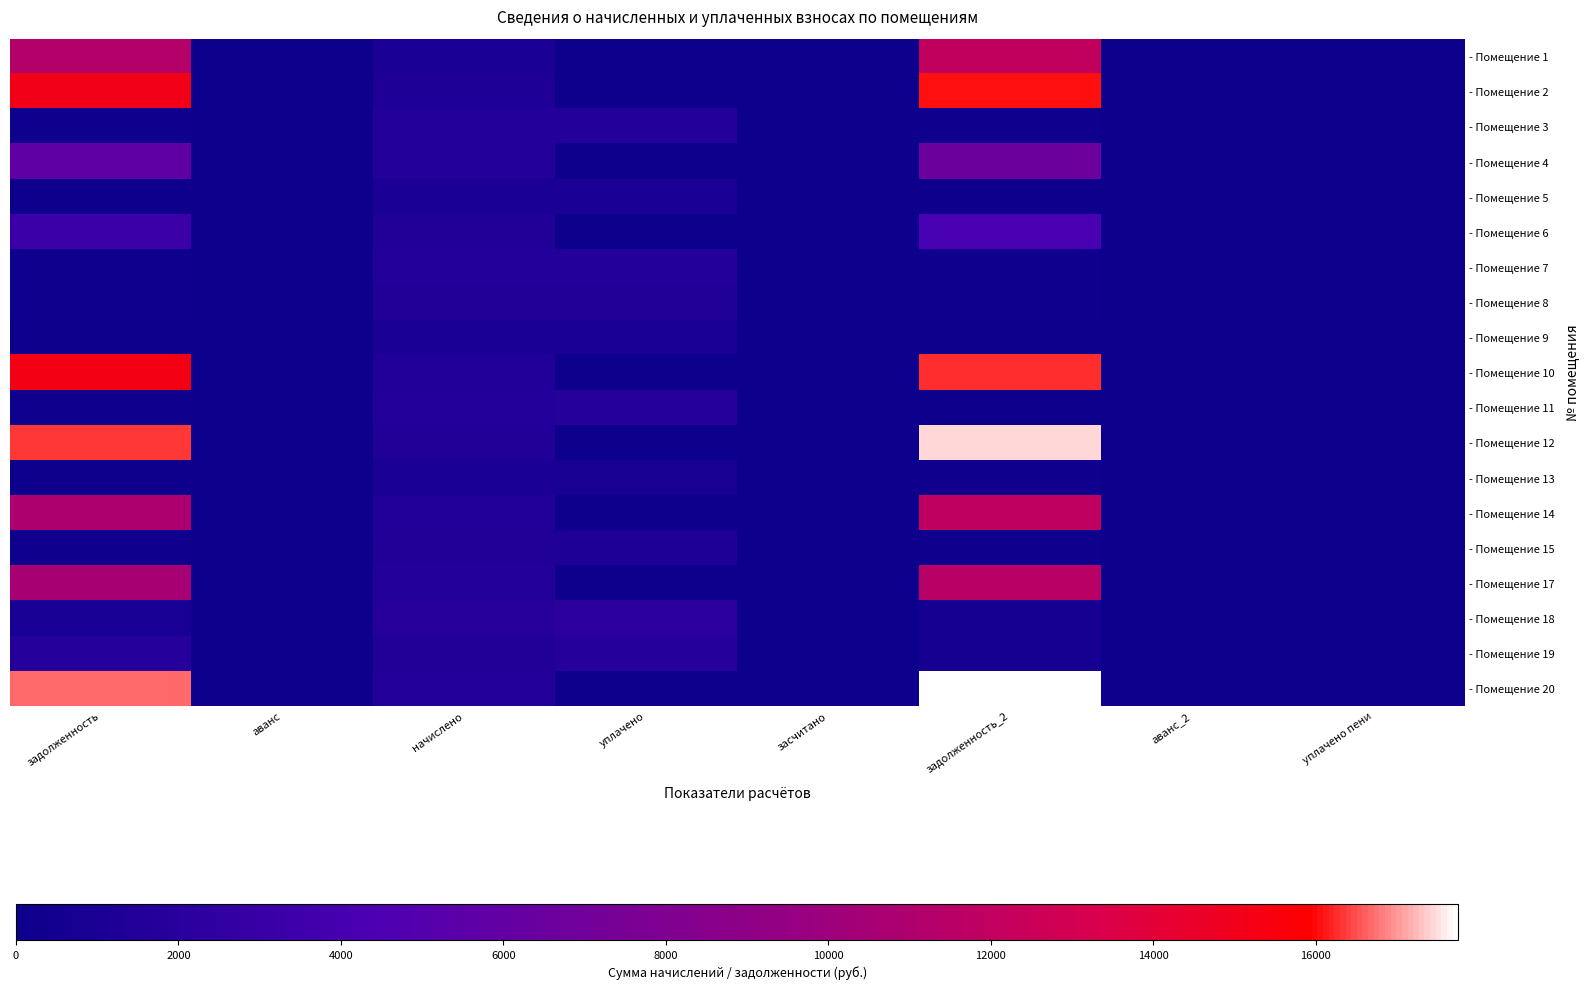

Reading left to right, transcribe all the data shown in this chart.

- Помещение 1: задолженность=11274.4	аванс=0.0	начислено=1036.9	уплачено=0.0	засчитано=0.0	задолженность_2=12016.3	аванс_2=0.0	уплачено пени=0.0
- Помещение 2: задолженность=15083.2	аванс=0.0	начислено=1387.1	уплачено=0.0	засчитано=0.0	задолженность_2=16075.7	аванс_2=0.0	уплачено пени=0.0
- Помещение 3: задолженность=256.2	аванс=0.0	начислено=1537.4	уплачено=1537.4	засчитано=0.0	задолженность_2=256.2	аванс_2=0.0	уплачено пени=0.0
- Помещение 4: задолженность=5779.9	аванс=0.0	начислено=1528.3	уплачено=0.0	засчитано=0.0	задолженность_2=6668.5	аванс_2=0.0	уплачено пени=0.0
- Помещение 5: задолженность=170.2	аванс=0.0	начислено=1022.8	уплачено=1022.8	засчитано=0.0	задолженность_2=170.5	аванс_2=0.0	уплачено пени=0.0
- Помещение 6: задолженность=3363.4	аванс=0.0	начислено=1470.7	уплачено=0.0	засчитано=0.0	задолженность_2=4167.7	аванс_2=0.0	уплачено пени=0.0
- Помещение 7: задолженность=258.4	аванс=0.0	начислено=1550.0	уплачено=1550.0	засчитано=0.0	задолженность_2=258.3	аванс_2=0.0	уплачено пени=0.0
- Помещение 8: задолженность=254.1	аванс=0.0	начислено=1524.7	уплачено=1524.7	засчитано=0.0	задолженность_2=254.1	аванс_2=0.0	уплачено пени=0.0
- Помещение 9: задолженность=177.8	аванс=0.0	начислено=1067.0	уплачено=1066.6	засчитано=0.0	задолженность_2=177.9	аванс_2=0.0	уплачено пени=1.9
- Помещение 10: задолженность=15228.7	аванс=0.0	начислено=1400.5	уплачено=0.0	засчитано=0.0	задолженность_2=16230.8	аванс_2=0.0	уплачено пени=0.0
- Помещение 11: задолженность=256.5	аванс=0.0	начислено=1540.6	уплачено=1796.9	засчитано=0.0	задолженность_2=0.2	аванс_2=0.0	уплачено пени=0.0
- Помещение 12: задолженность=16365.9	аванс=0.0	начислено=1505.1	уплачено=0.0	засчитано=0.0	задолженность_2=17442.7	аванс_2=0.0	уплачено пени=0.0
- Помещение 13: задолженность=170.8	аванс=0.0	начислено=1025.6	уплачено=854.6	засчитано=0.0	задолженность_2=342.0	аванс_2=0.0	уплачено пени=0.0
- Помещение 14: задолженность=10955.0	аванс=0.0	начислено=1435.3	уплачено=0.0	засчитано=0.0	задолженность_2=11896.7	аванс_2=0.0	уплачено пени=0.0
- Помещение 15: задолженность=253.9	аванс=0.0	начислено=1523.7	уплачено=1263.7	засчитано=0.0	задолженность_2=253.9	аванс_2=0.0	уплачено пени=0.0
- Помещение 17: задолженность=10576.5	аванс=0.0	начислено=1569.7	уплачено=0.0	засчитано=0.0	задолженность_2=11579.8	аванс_2=0.0	уплачено пени=0.0
- Помещение 18: задолженность=946.3	аванс=0.0	начислено=1884.9	уплачено=2199.1	засчитано=0.0	задолженность_2=628.3	аванс_2=0.0	уплачено пени=6.8
- Помещение 19: задолженность=1774.2	аванс=0.0	начислено=1499.8	уплачено=1750.6	засчитано=0.0	задолженность_2=756.6	аванс_2=0.0	уплачено пени=23.6
- Помещение 20: задолженность=16659.5	аванс=0.0	начислено=1532.1	уплачено=0.0	засчитано=0.0	задолженность_2=17755.7	аванс_2=0.0	уплачено пени=0.0